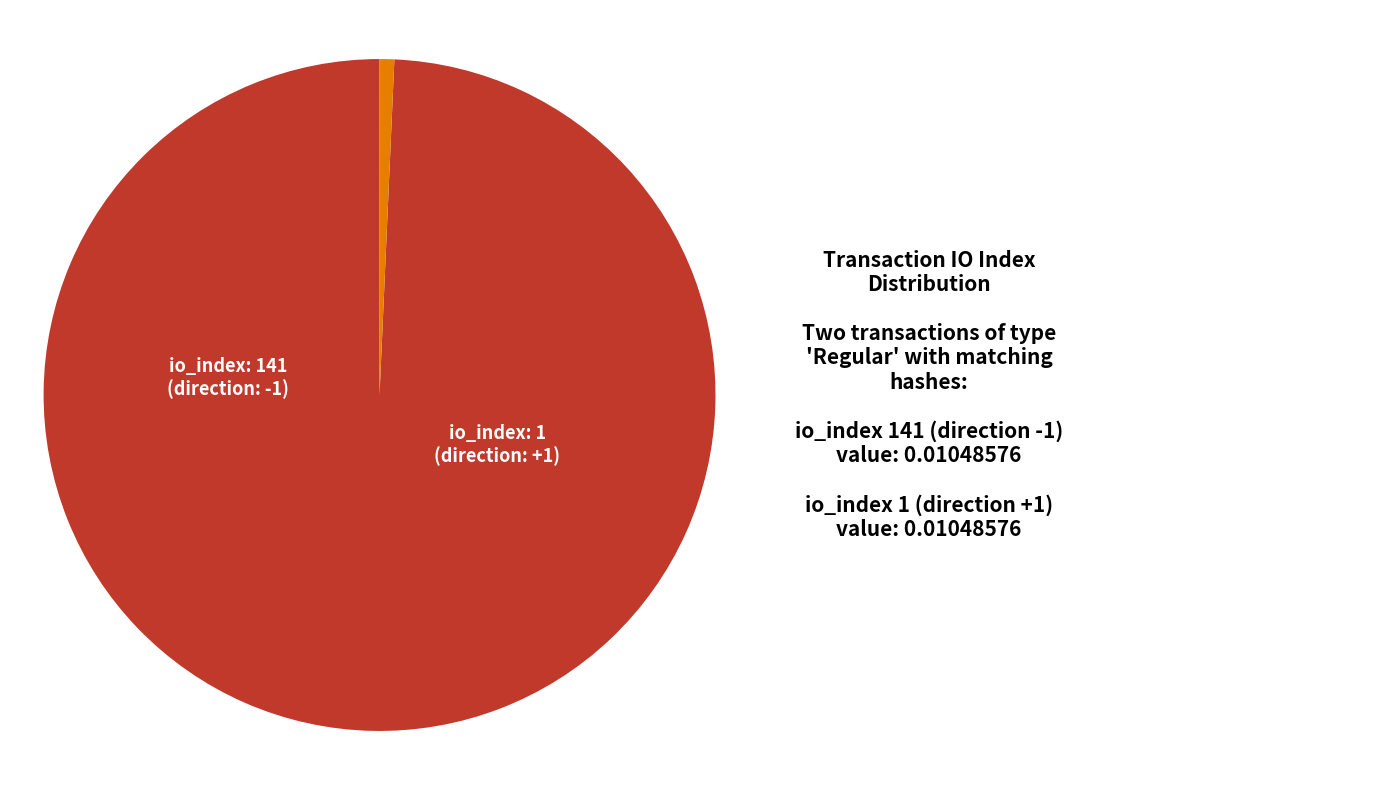

Is there any slice that represents more than half of the pie?

Yes